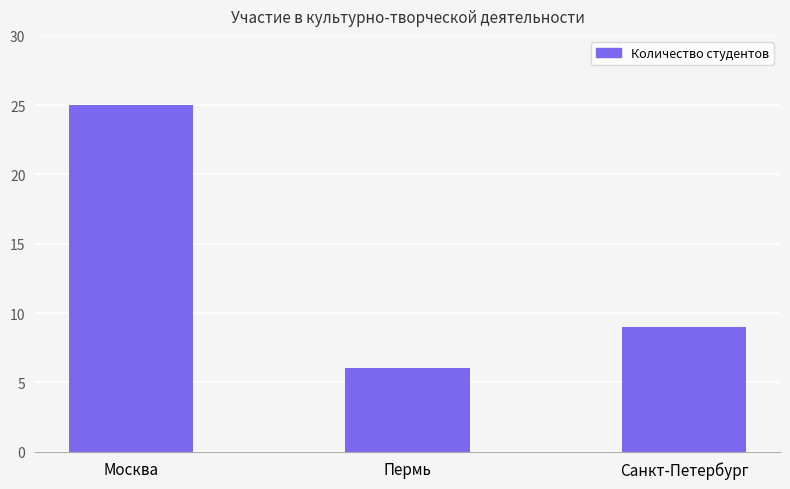

What is the difference between the maximum and minimum values?

19